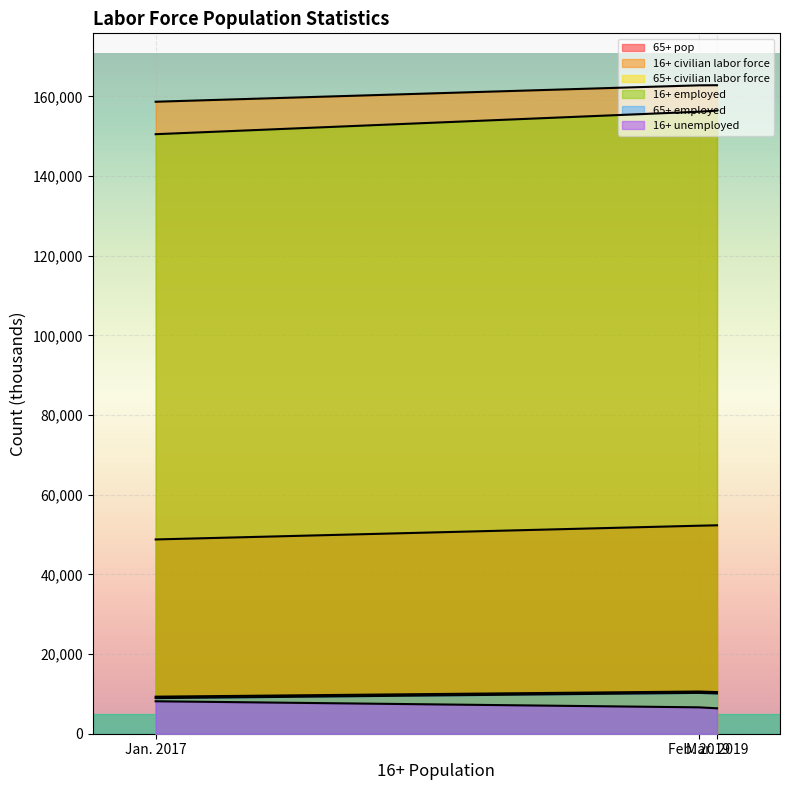

Reading right to left, extract all data points from this chart.

65+ pop: 52331	52226	48778
16+ civilian labor force: 162823	162793	158676
65+ civilian labor force: 10454	10595	9300
16+ employed: 156441	156167	150527
65+ employed: 10107	10251	8938
16+ unemployed: 6382	6625	8149